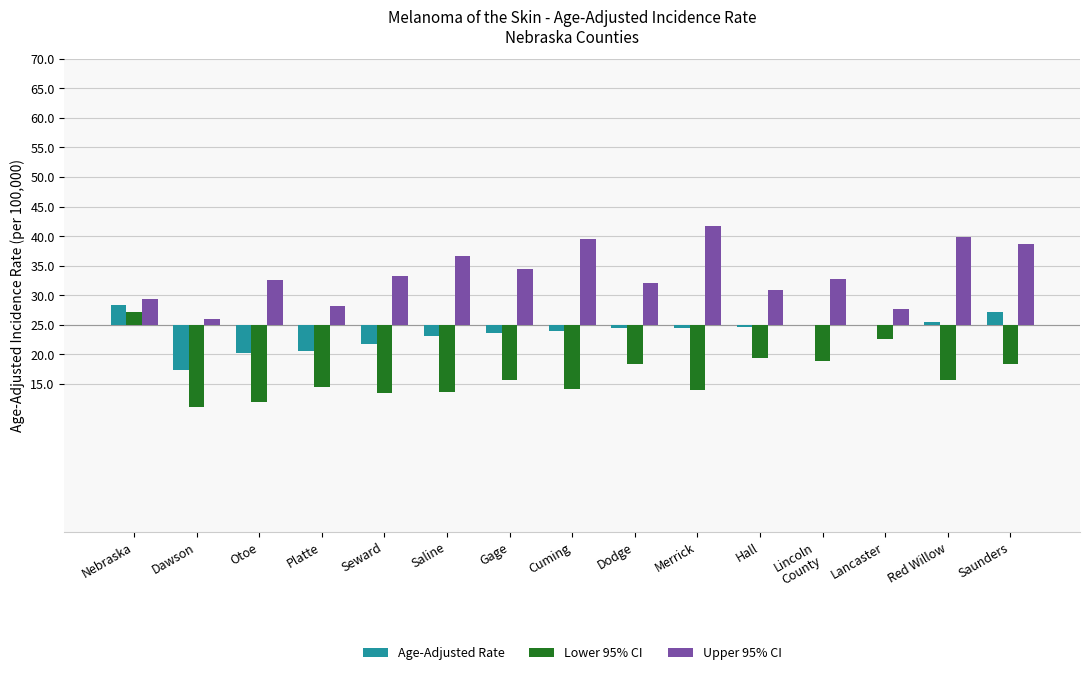

Rank the categories by Lower 95% CI value from highest to lowest.

Nebraska, Lancaster, Hall, Lincoln
County, Saunders, Dodge, Gage, Red Willow, Platte, Cuming, Merrick, Saline, Seward, Otoe, Dawson